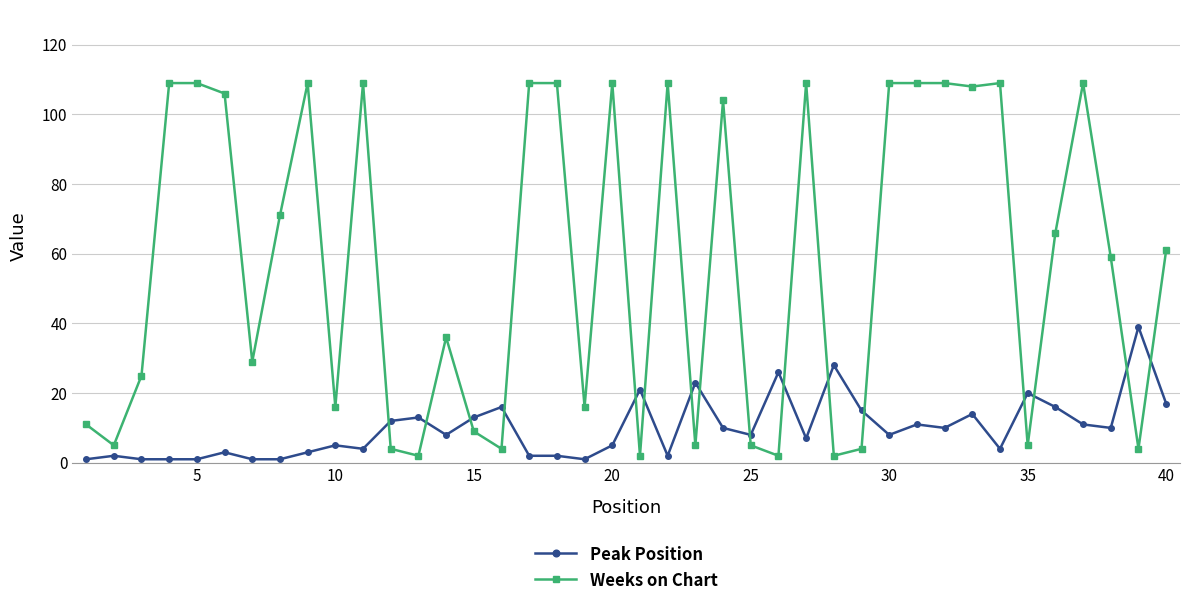

Which series ends up on top after the final intersection of Peak Position and Weeks on Chart?

Weeks on Chart